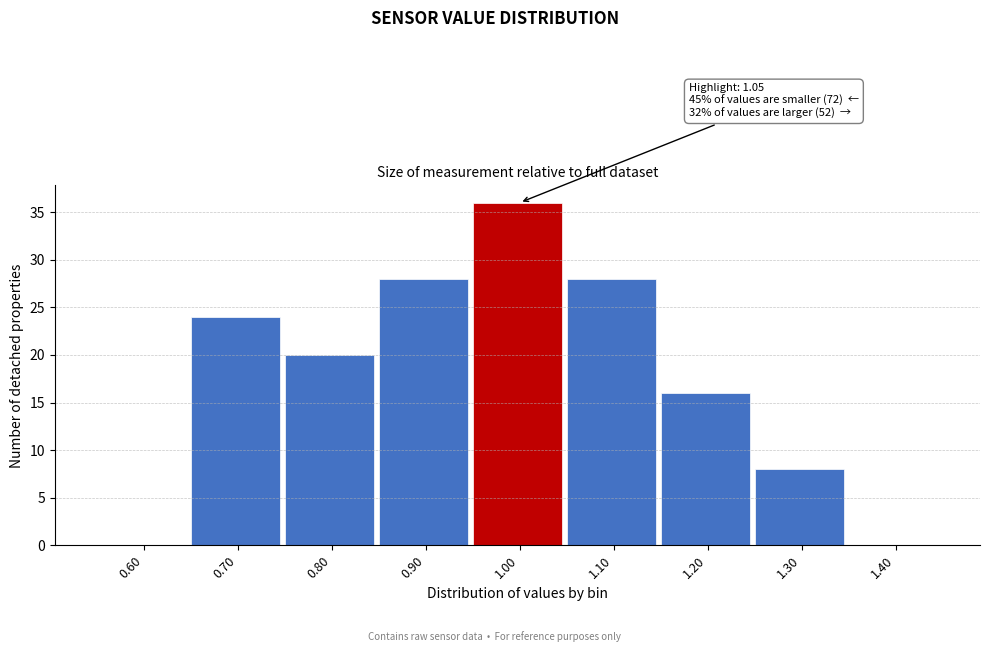

Reading right to left, list all the values displayed in this chart.

1.40=0	1.30=8	1.20=16	1.10=28	1.00=36	0.90=28	0.80=20	0.70=24	0.60=0